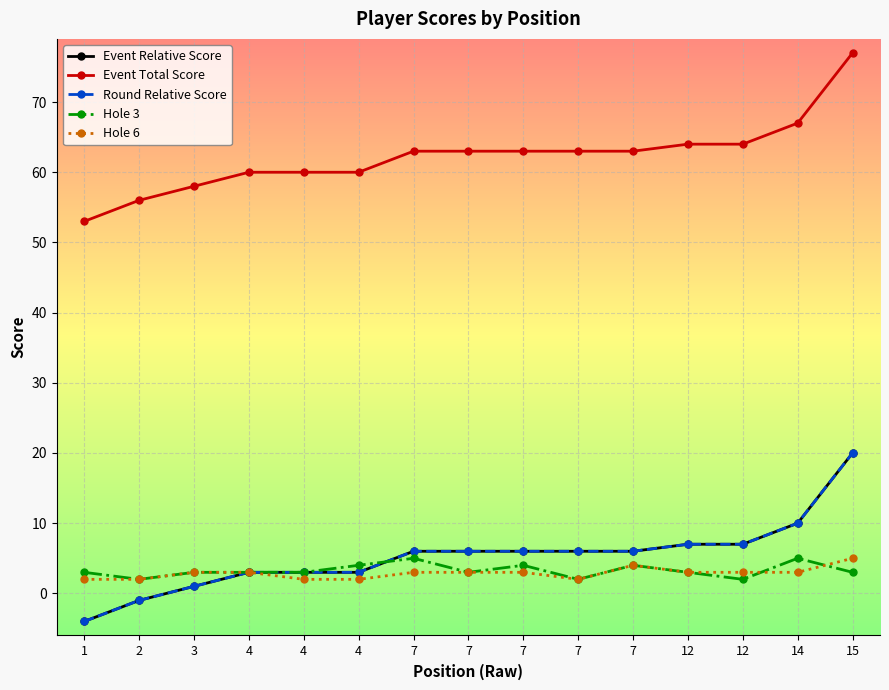

True or false: Event Total Score and Event Relative Score intersect in this chart.

False